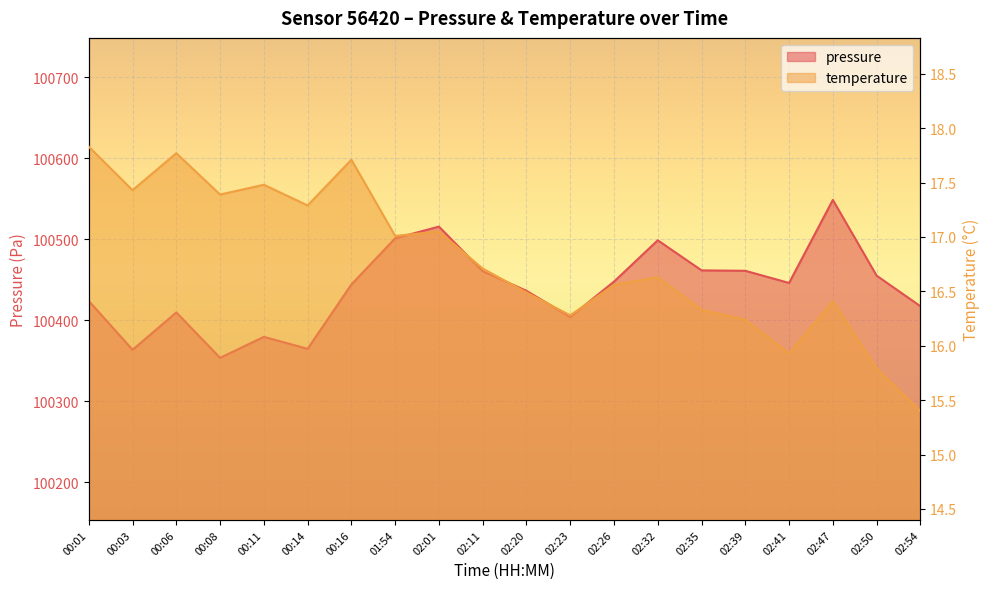

How many data points in temperature are above 16?

17